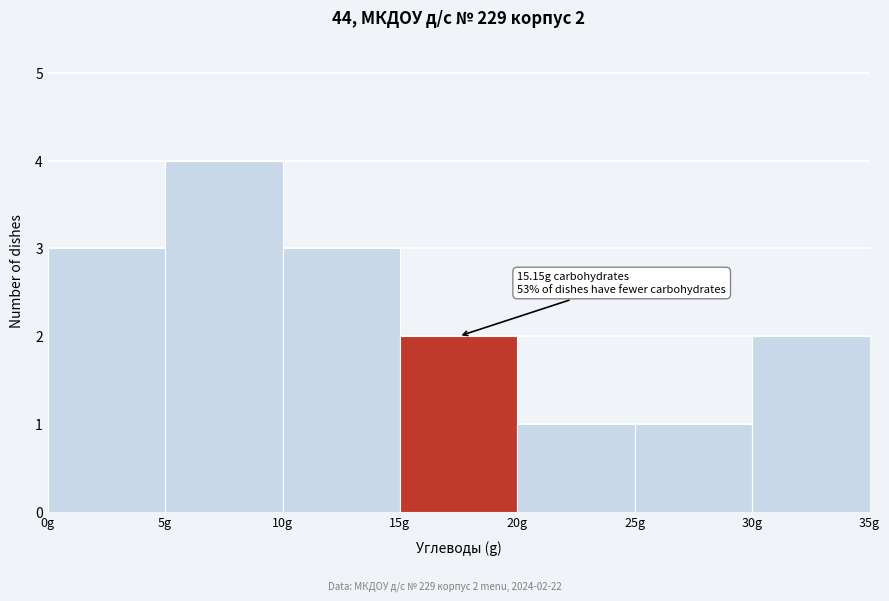

Which range on the x-axis has the tallest bar?

5 to 10